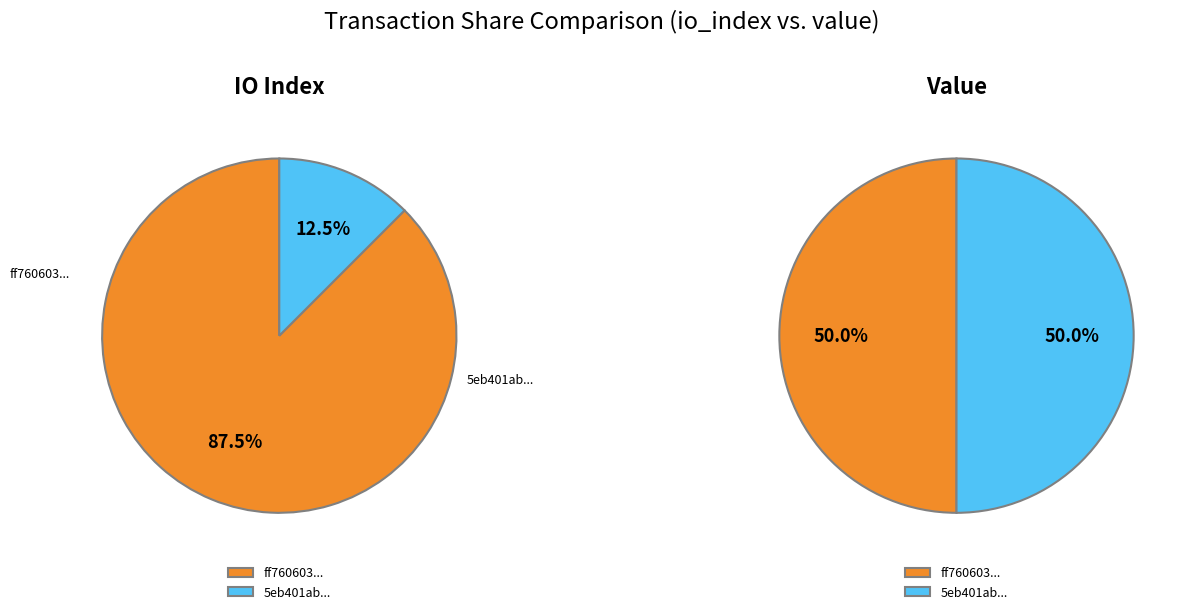

Combined, what portion of the pie is values_io_index and values_value?

100.0%